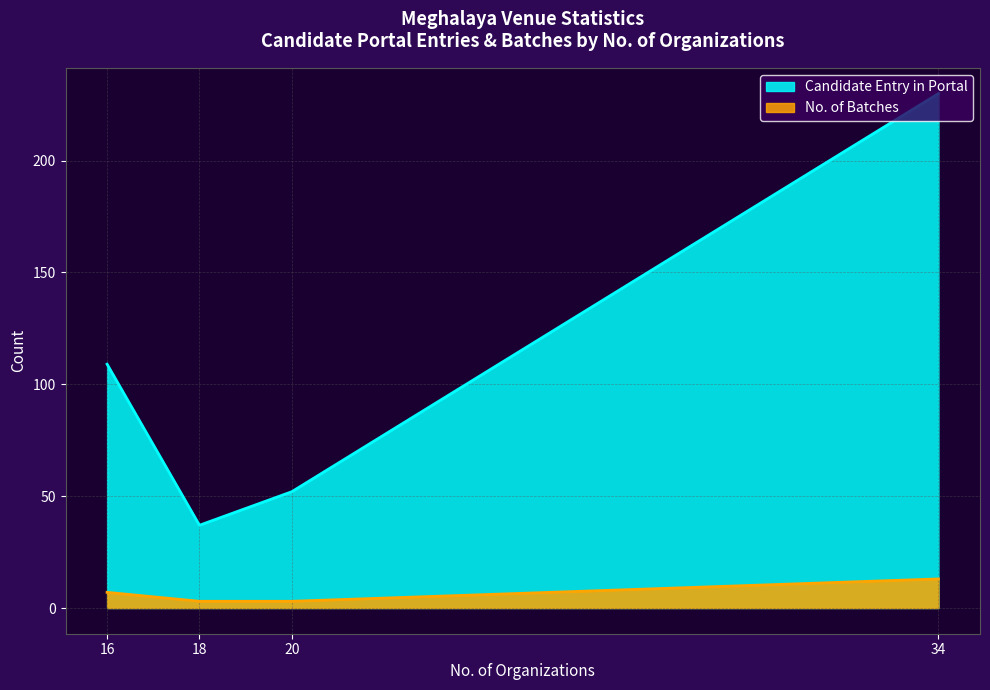

Is the value of No. of Batches at West Garo Hills greater than the value of Candidate Entry in Portal at East Khasi Hills?

No